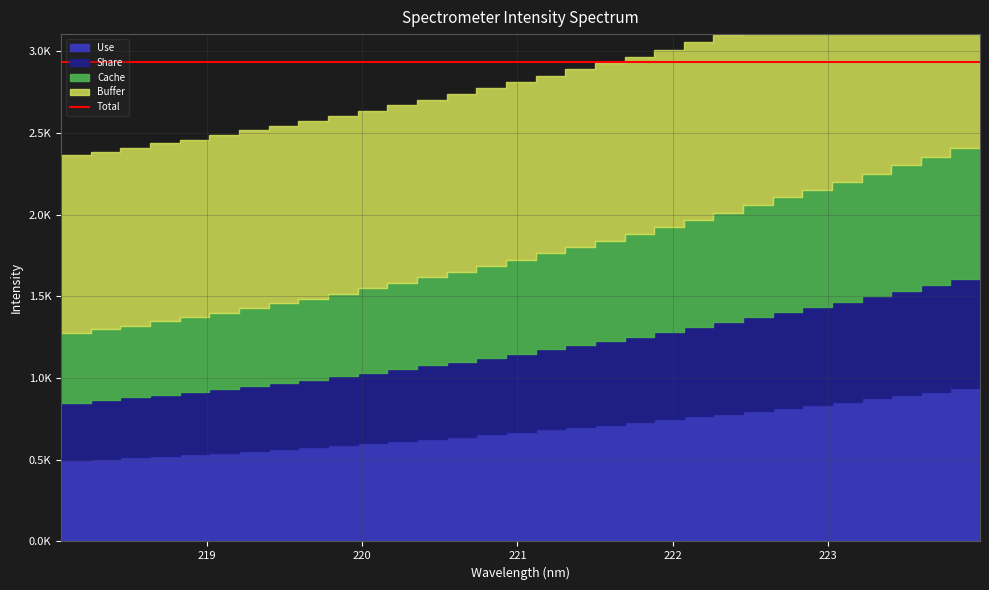

What is the ratio of the value at 223.2172 to the value at 218.8244?

1.6